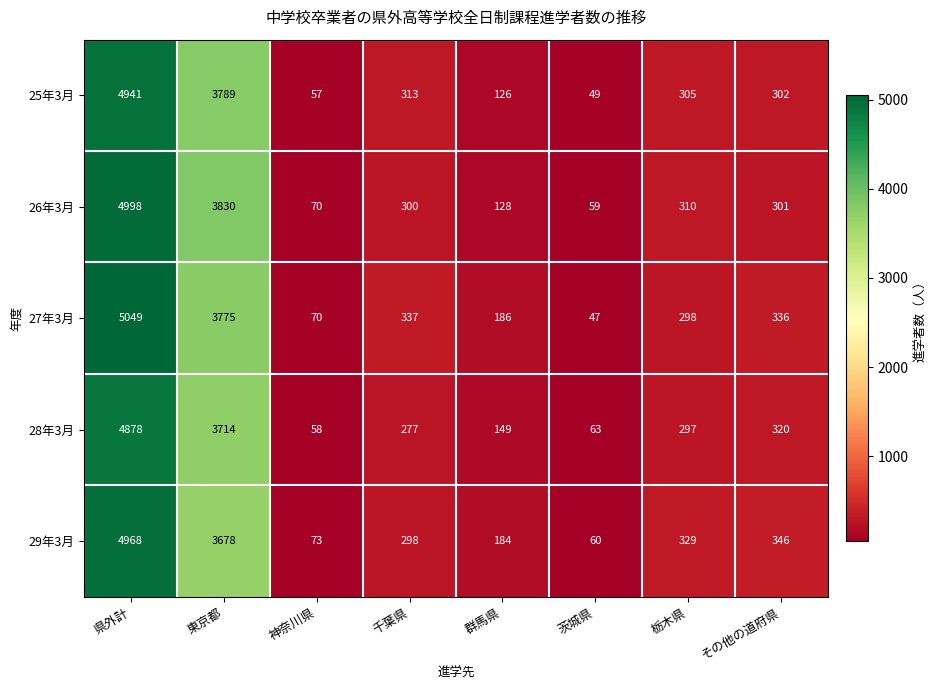

At which category does the chart reach its minimum across all series?

茨城県